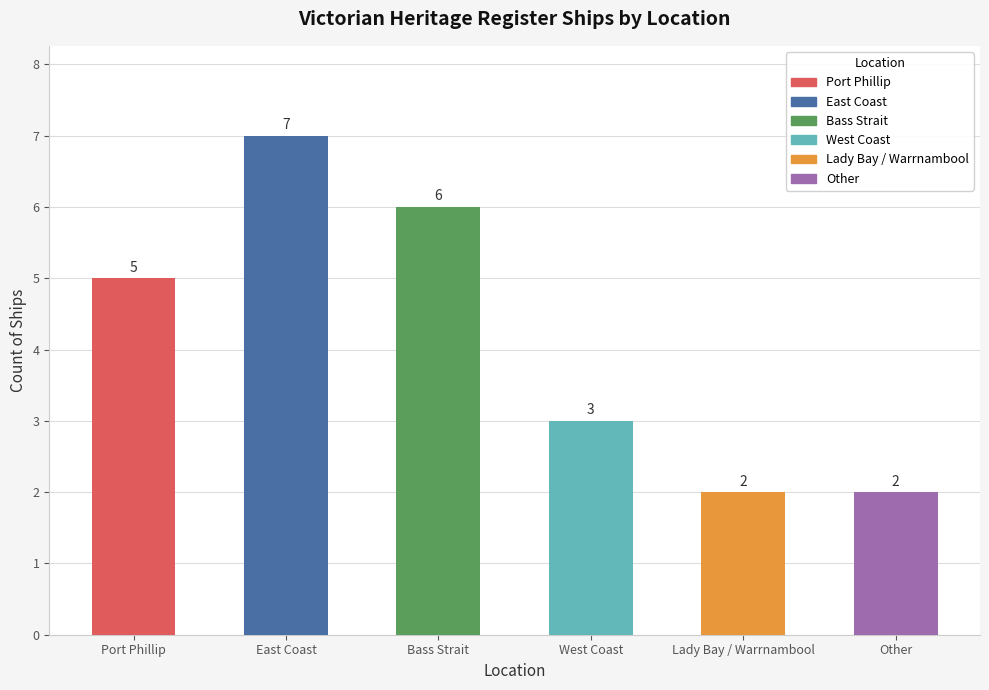

Reading left to right, what are all the values shown in this chart?

Port Phillip=5	East Coast=7	Bass Strait=6	West Coast=3	Lady Bay / Warrnambool=2	Other=2